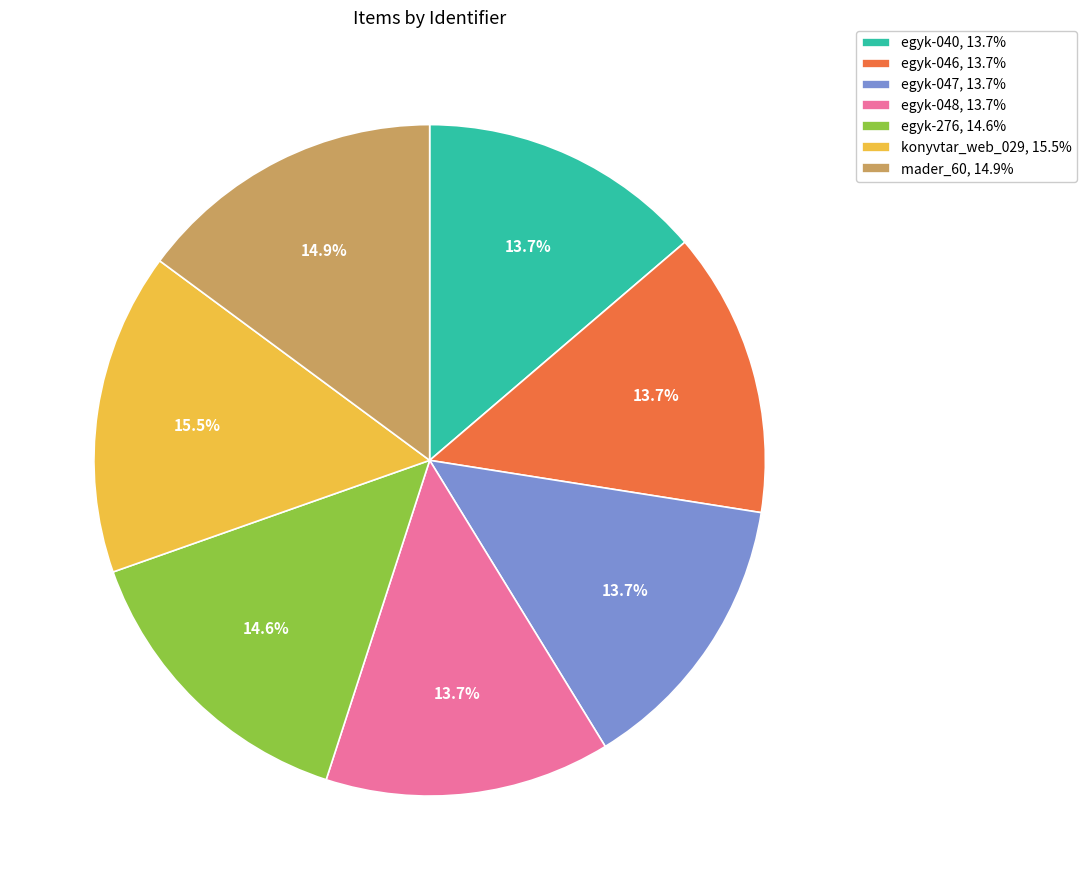

The egyk-047 slice represents 25% of the pie. True or false?

False